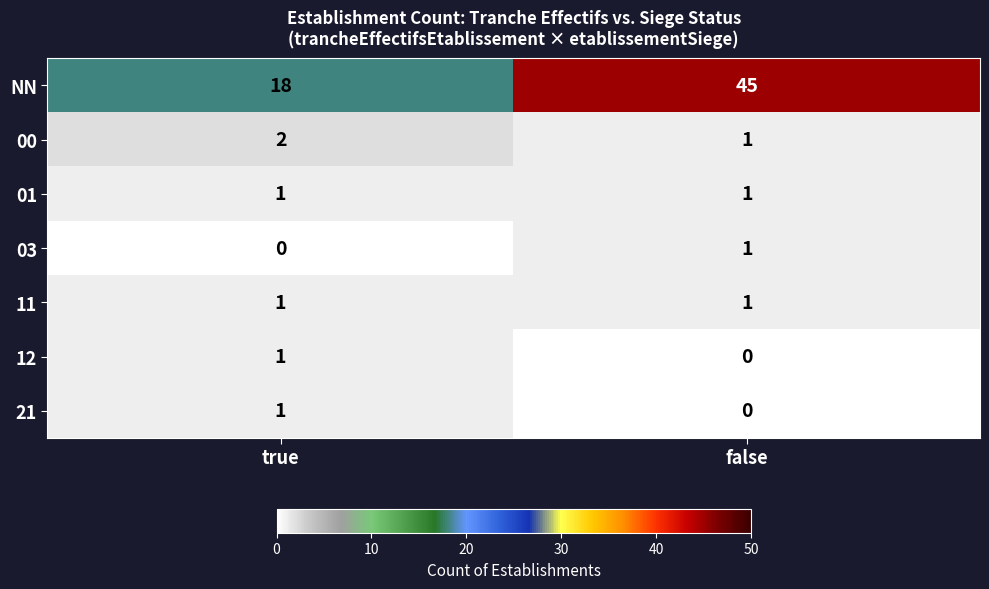

What is the average value of the NN series?

32